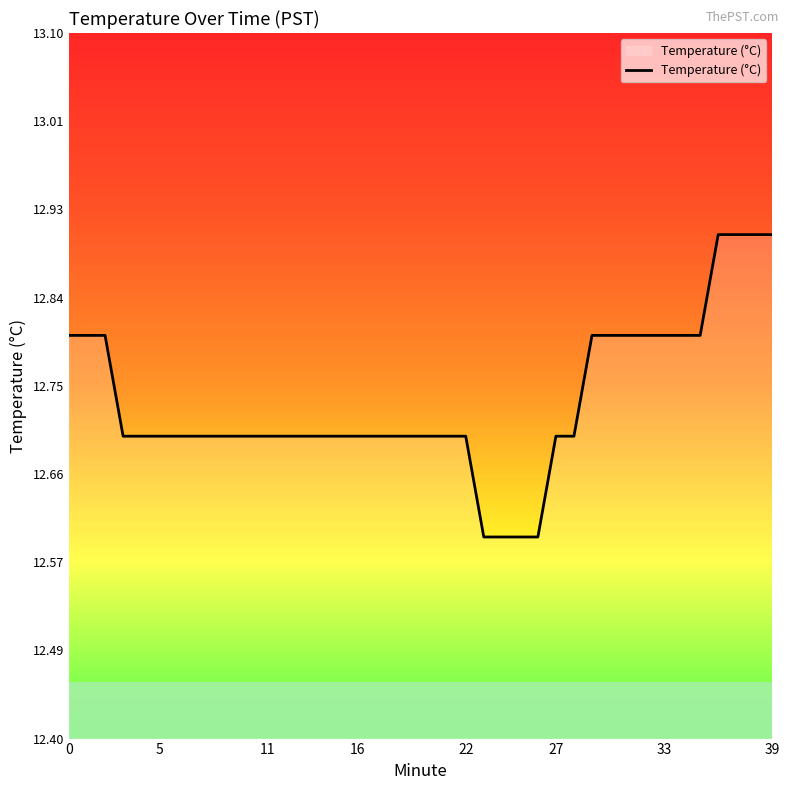

Reading left to right, list all the values displayed in this chart.

12.8	12.8	12.8	12.7	12.7	12.7	12.7	12.7	12.7	12.7	12.7	12.7	12.7	12.7	12.7	12.7	12.7	12.7	12.7	12.7	12.7	12.7	12.7	12.6	12.6	12.6	12.6	12.7	12.7	12.8	12.8	12.8	12.8	12.8	12.8	12.8	12.9	12.9	12.9	12.9